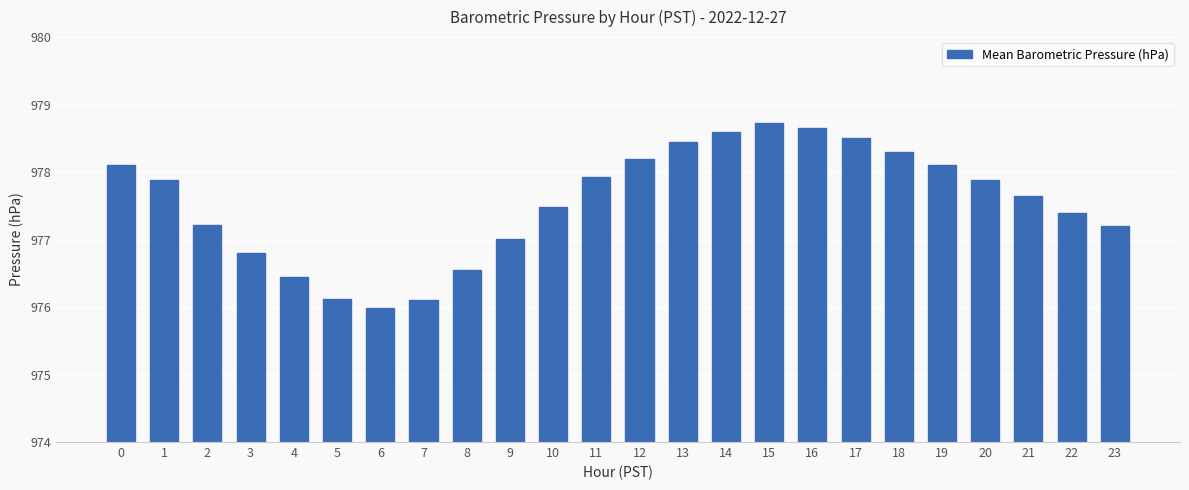

What is the greatest value displayed?

978.7